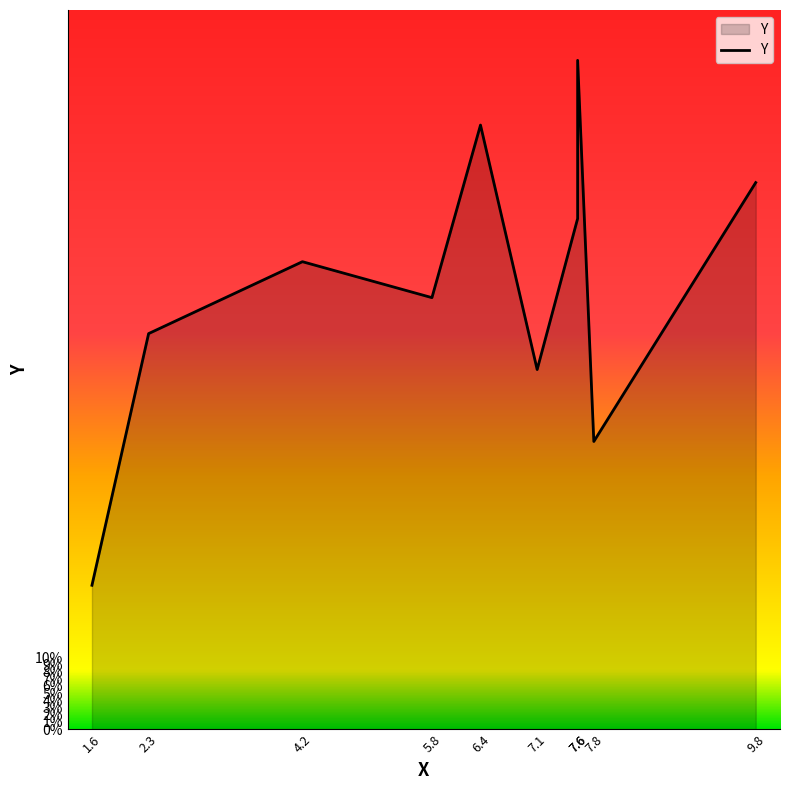

How many interior local valleys (lower than both neighbors) does the data have?

3